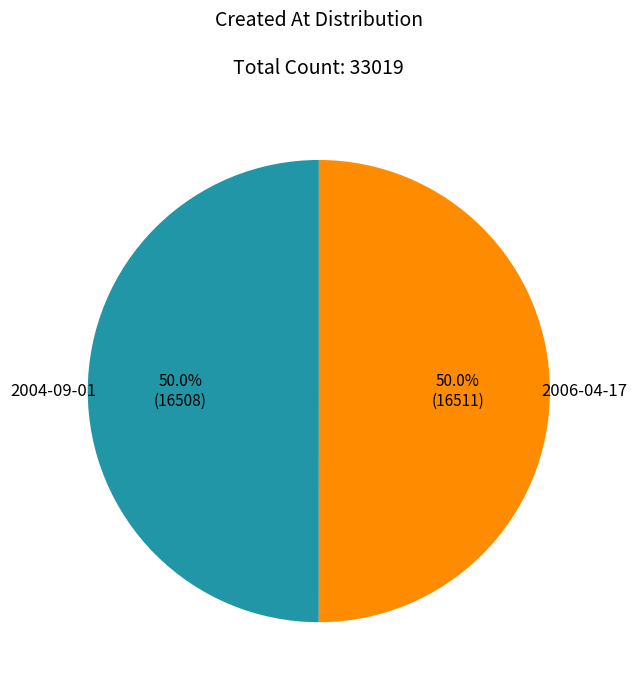

Which category has the smallest portion of the pie?

2004-09-01